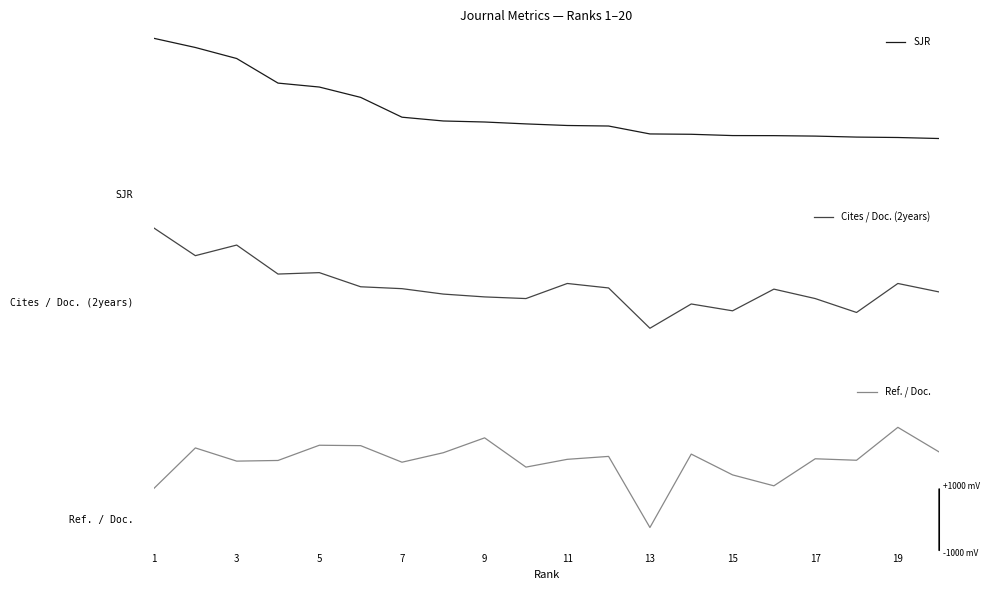

True or false: Ref. / Doc. and Cites / Doc. (2years) cross at least once.

False